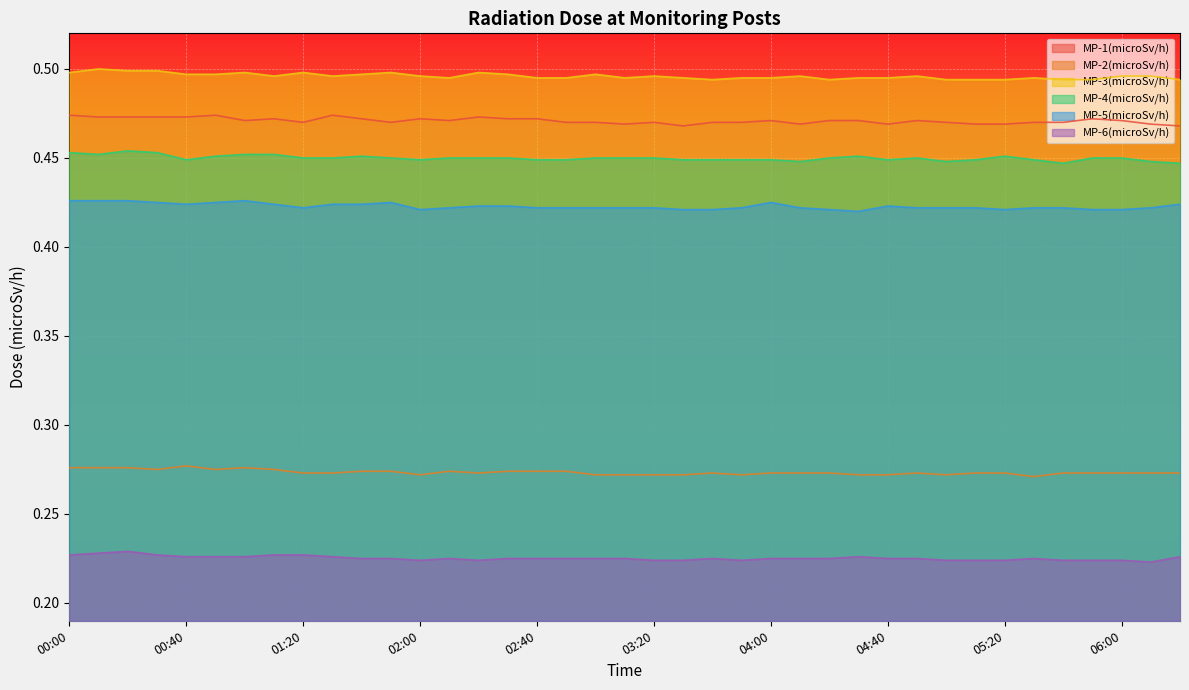

Which series has the largest total across all categories?

MP-3(microSv/h)